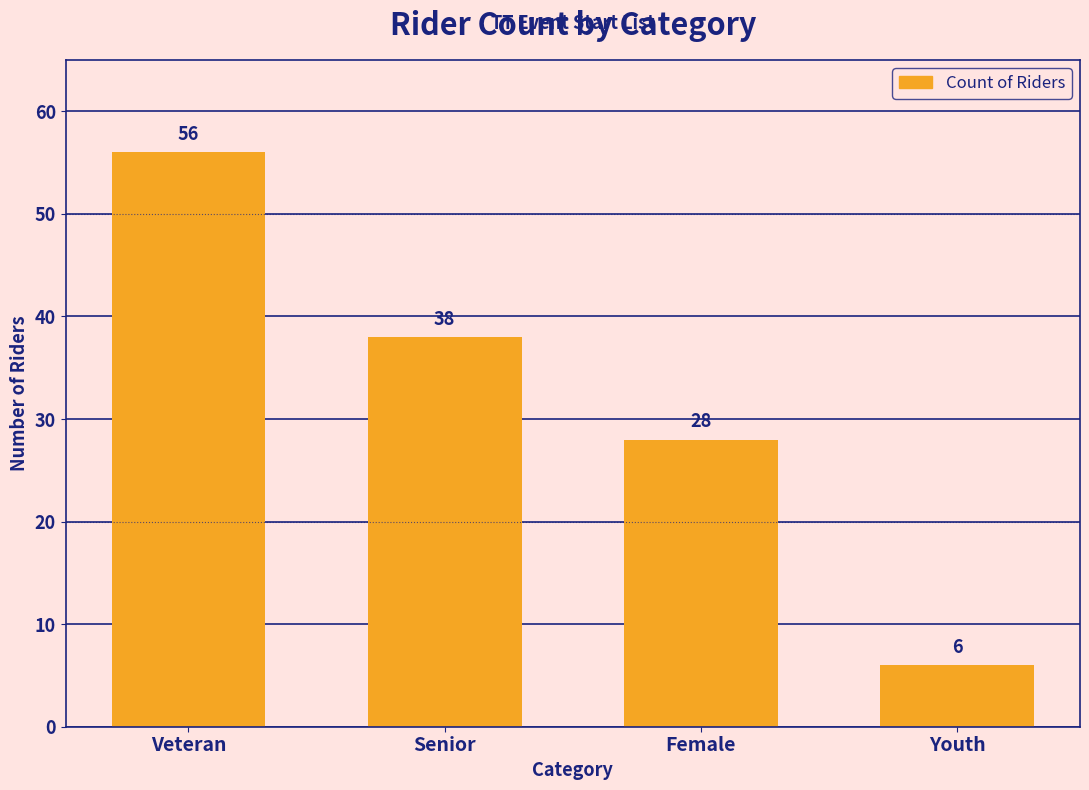

Is it true that the value at Senior is 66?

False